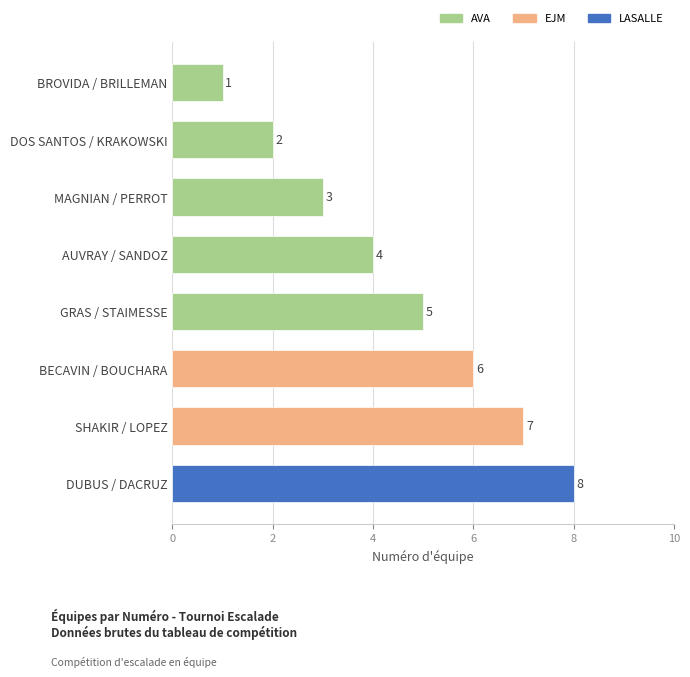

True or false: the data shows 2 at DUBUS / DACRUZ.

False